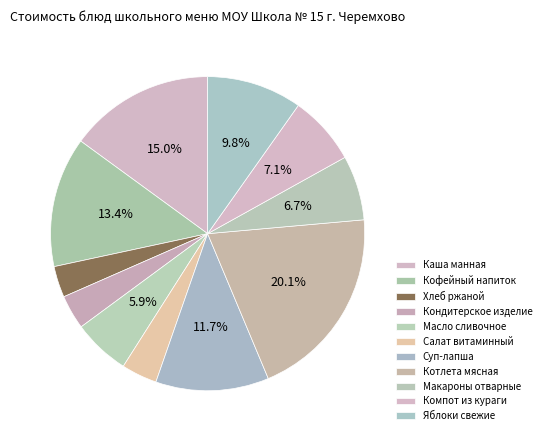

To the nearest percent, what is the difference between the largest and smallest slice percentages?

17%